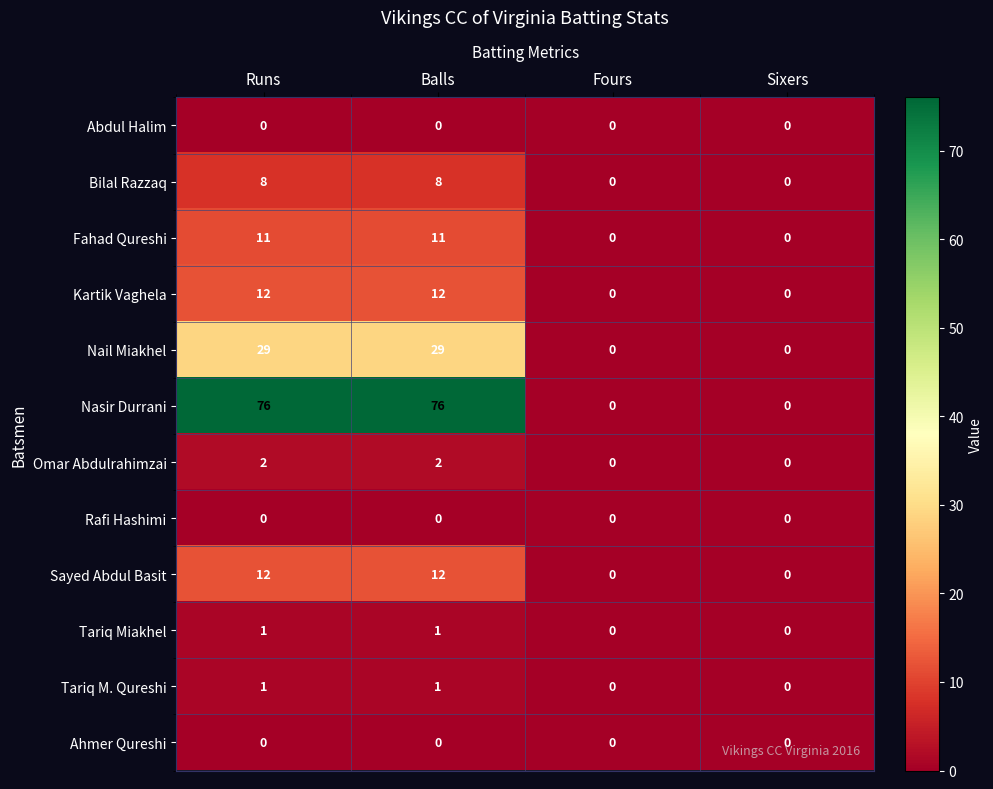

What is the sum of all Nail Miakhel values?

58